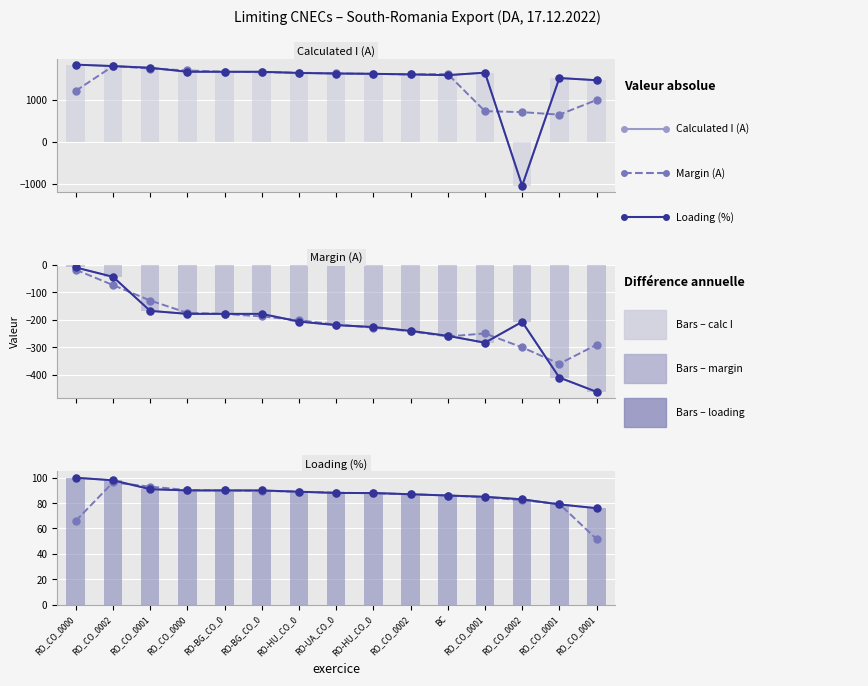

How many distinct data groups are displayed?

3